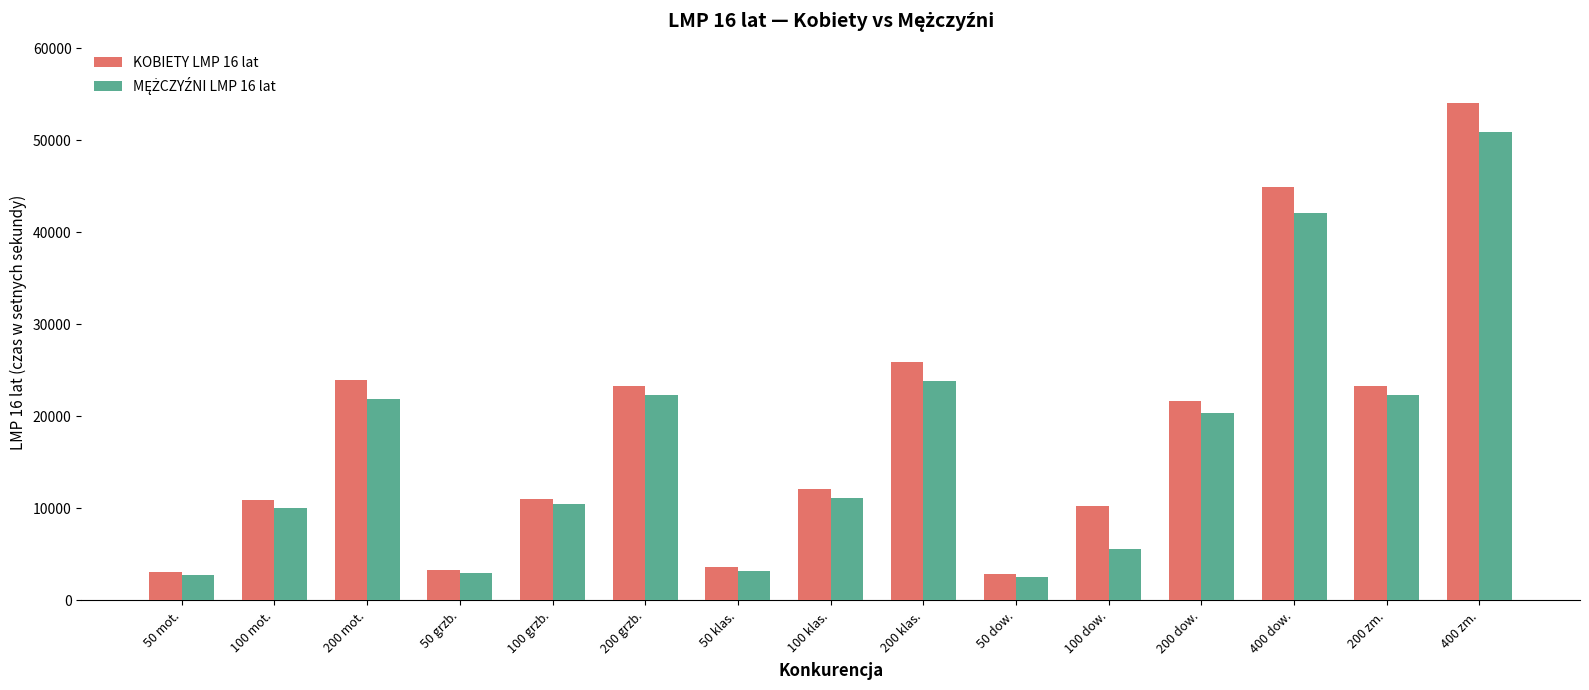

How many values in the KOBIETY LMP 16 lat series are below 12127?

7